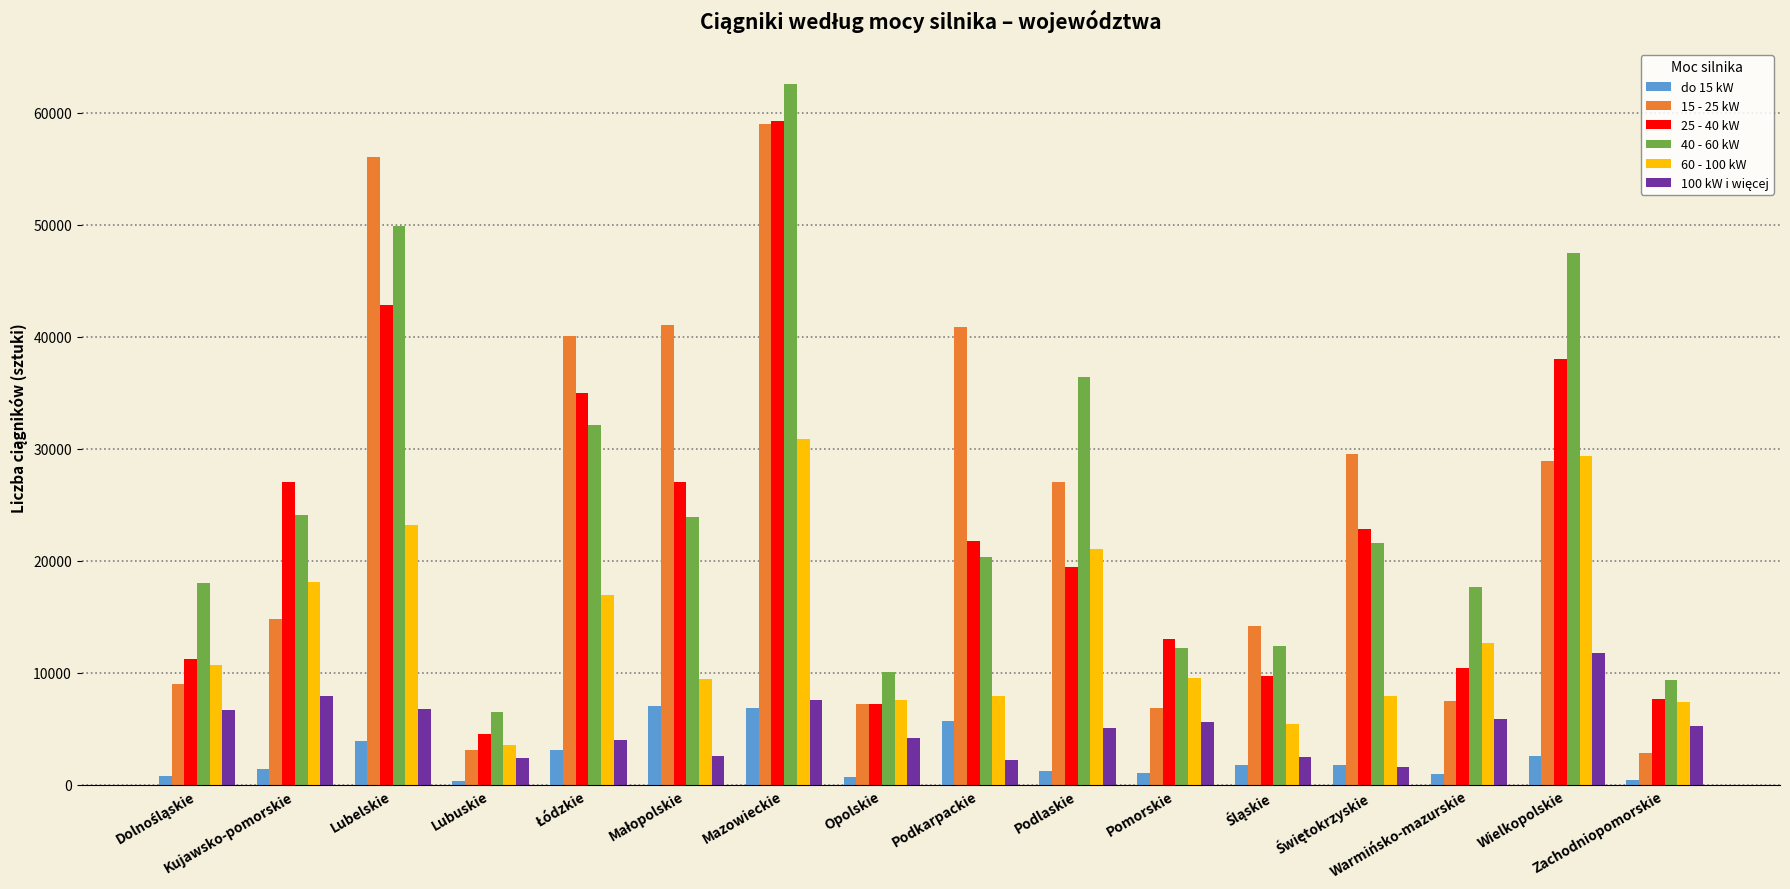

True or false: 60 - 100 kW has a value of 2208 at Podkarpackie.

False